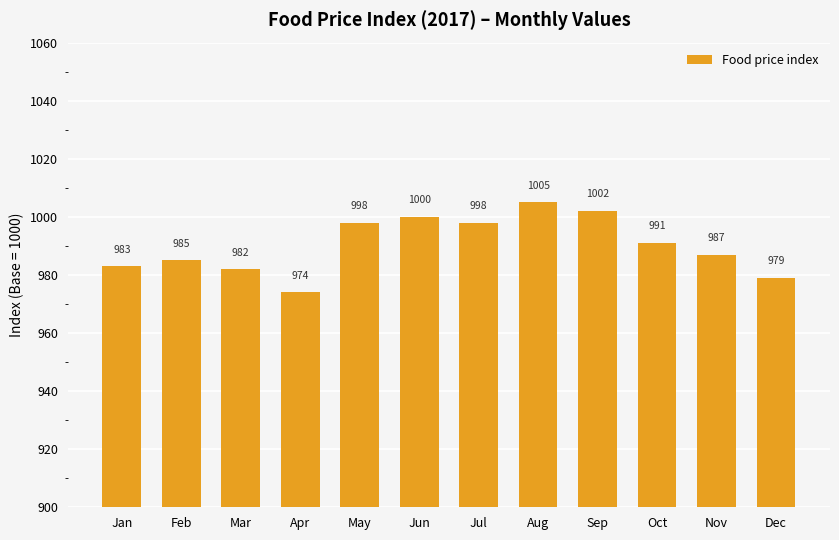

The value at Jun is 1772. True or false?

False